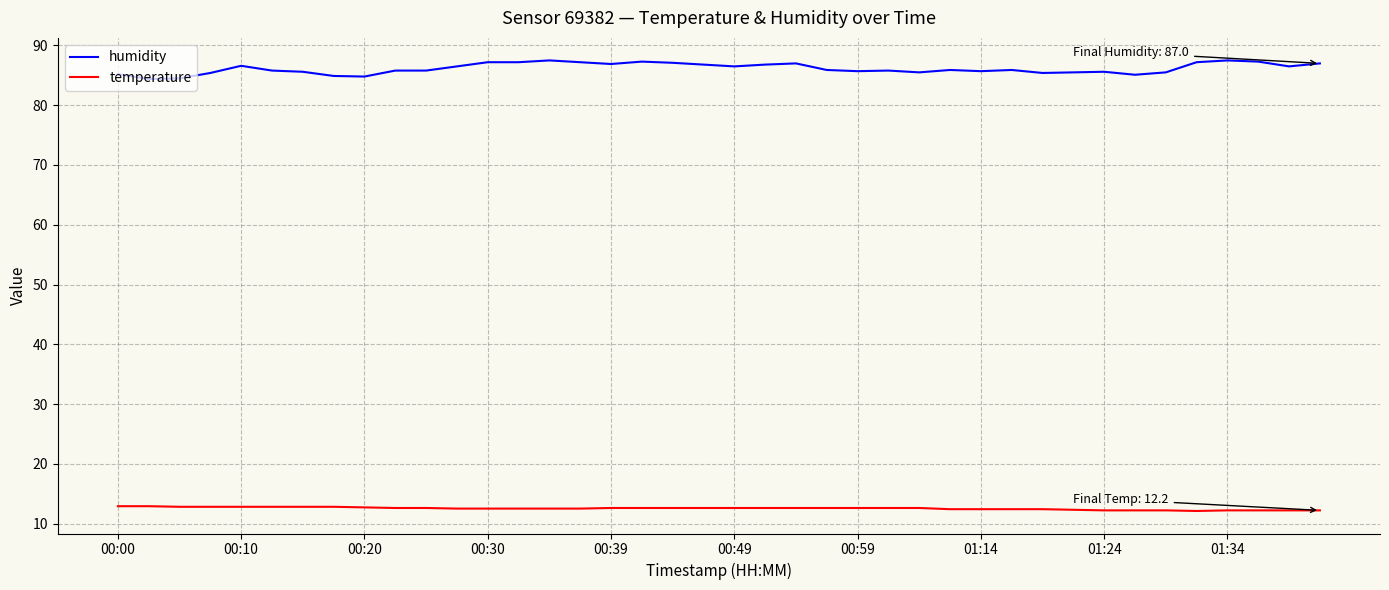

What is the difference between the maximum and minimum values in the humidity series?

3.1